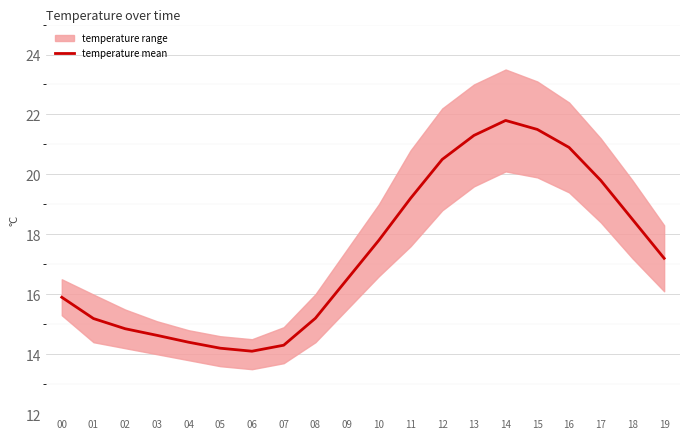

At which label does the data first exceed 17?

10